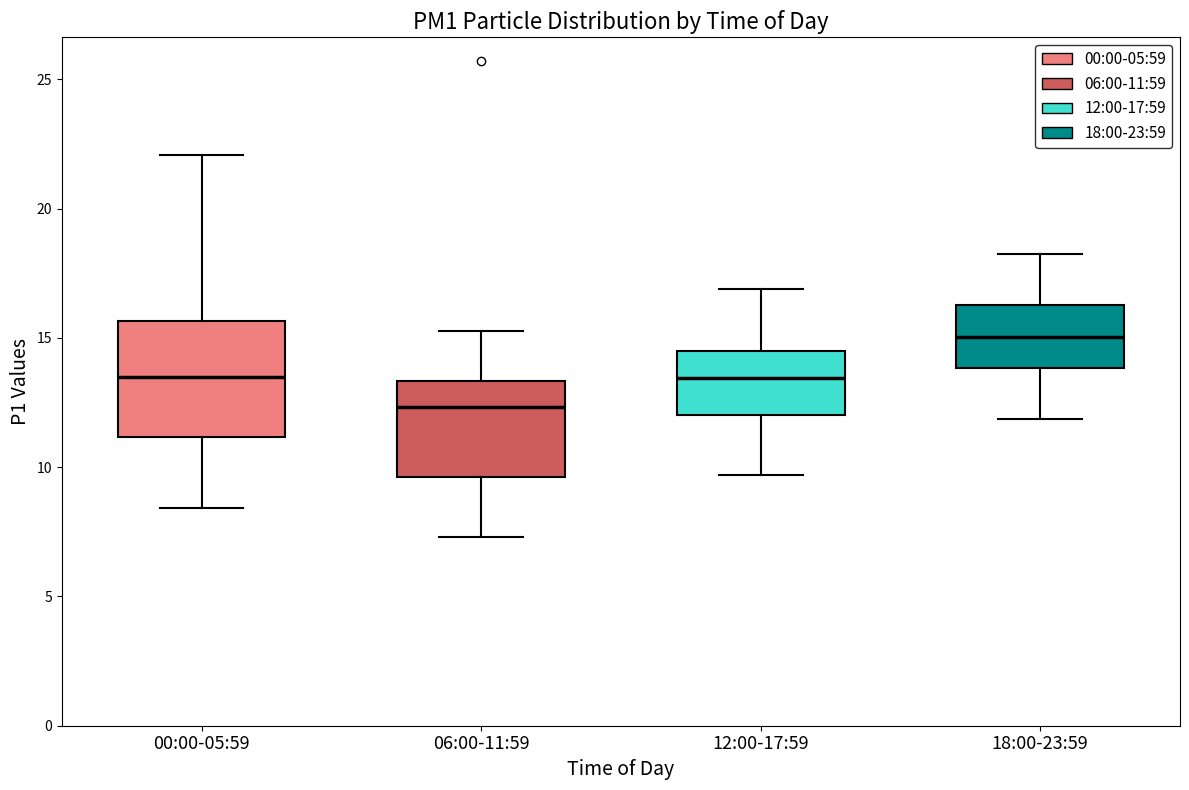

Where does the upper whisker of the box for 06:00-11:59 end on the y-axis? The values are not printed on the chart, so give them approximately, as read against the axis.

15.5